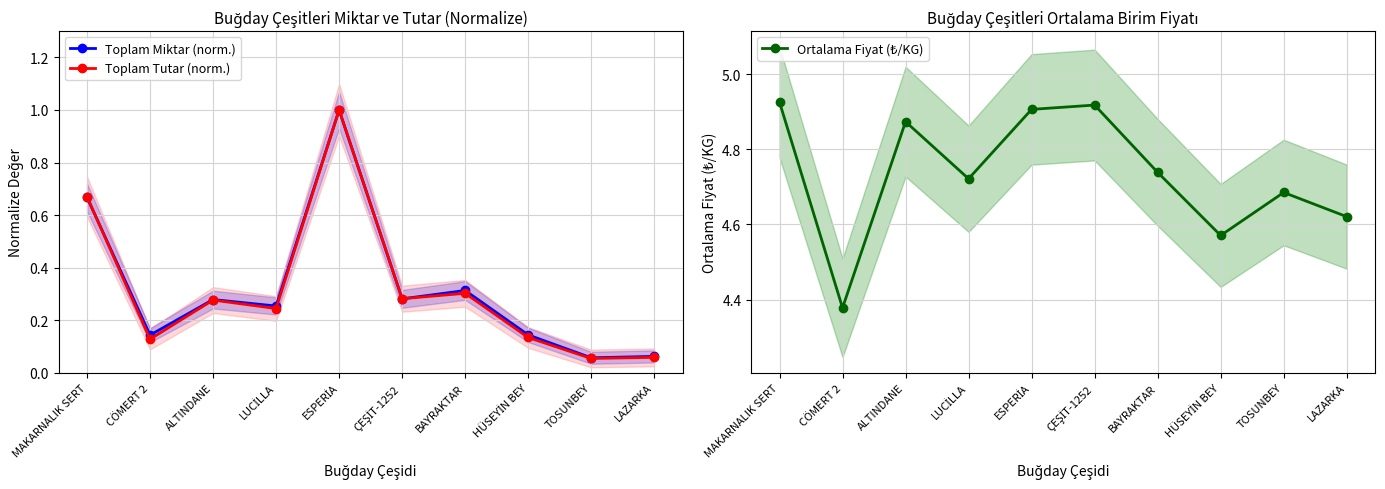

At which label is Toplam Miktar (norm.) closest to 0?

TOSUNBEY